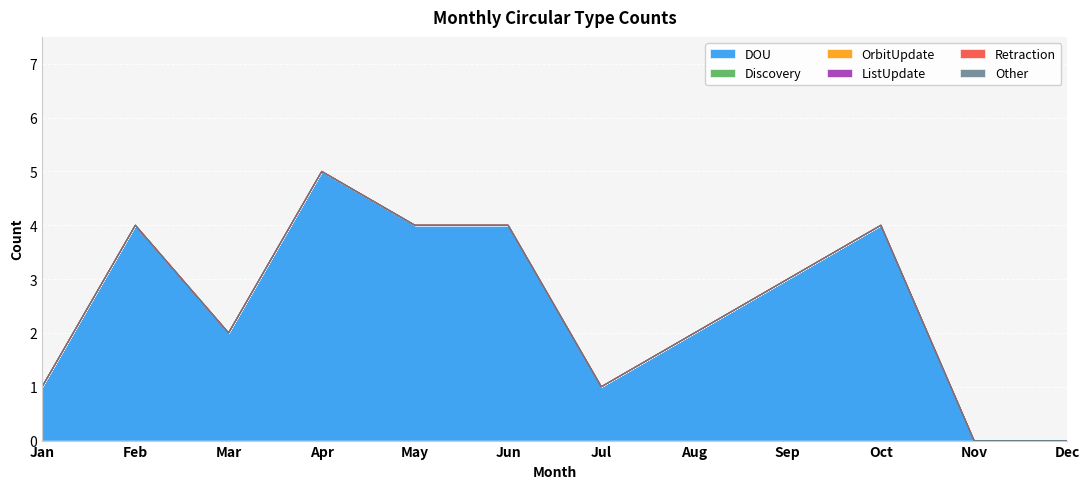

Between Dec and Jul, which is larger?

Jul